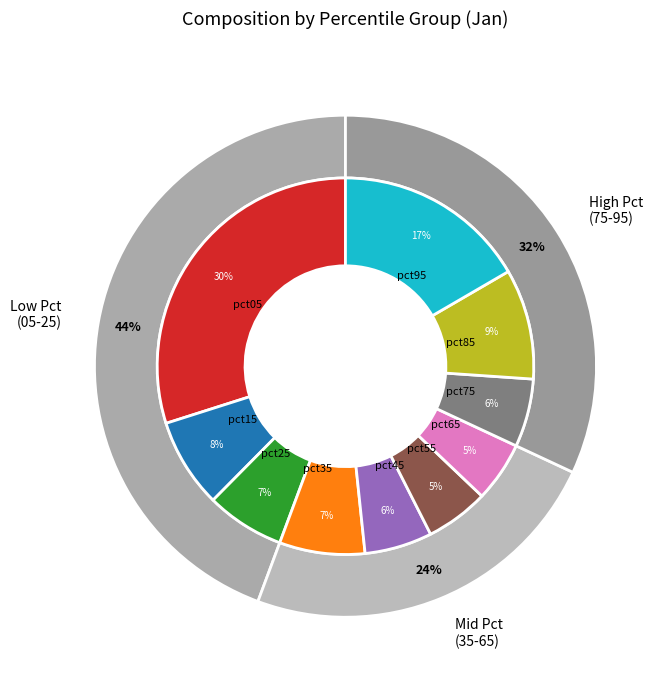

Rank the categories by value from highest to lowest.

pct05, pct95, pct85, pct15, pct35, pct25, pct75, pct45, pct55, pct65